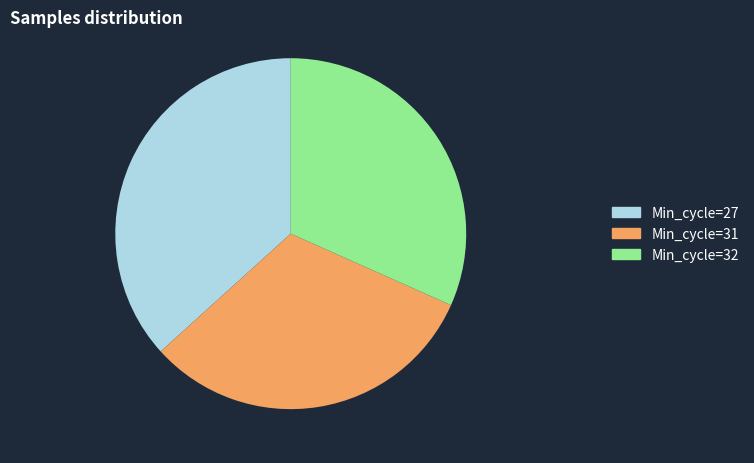

What is the largest slice in the pie chart?

Min_cycle=27